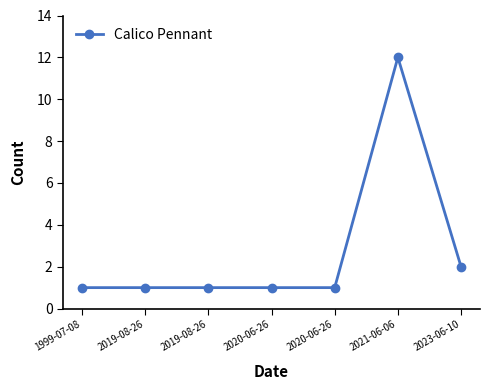

What is the ratio of the value at 2019-08-26 to the value at 2021-06-06?

0.1